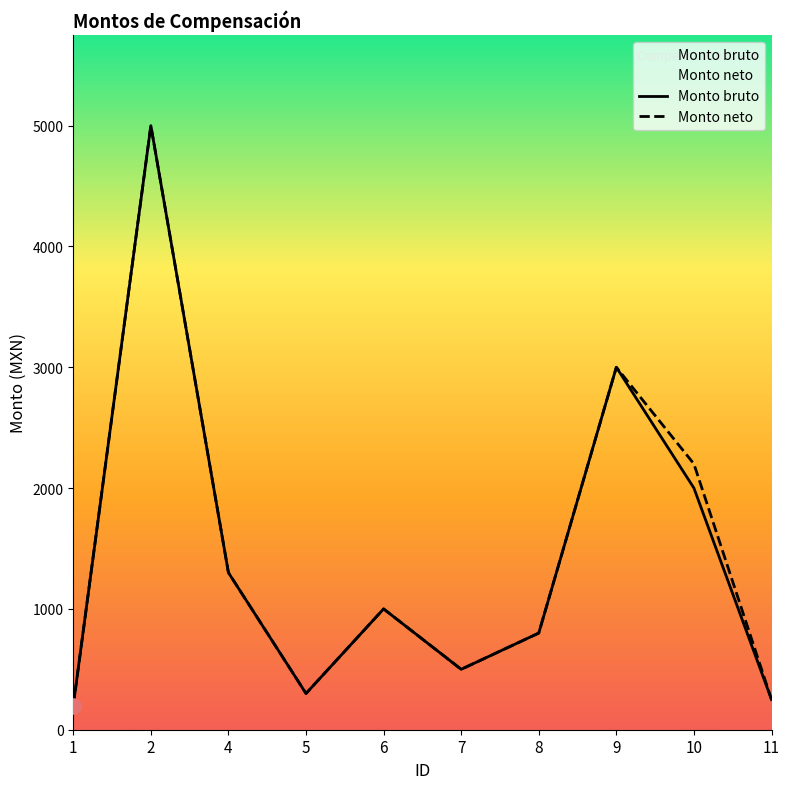

Which series reaches the maximum Y coordinate?

Monto bruto